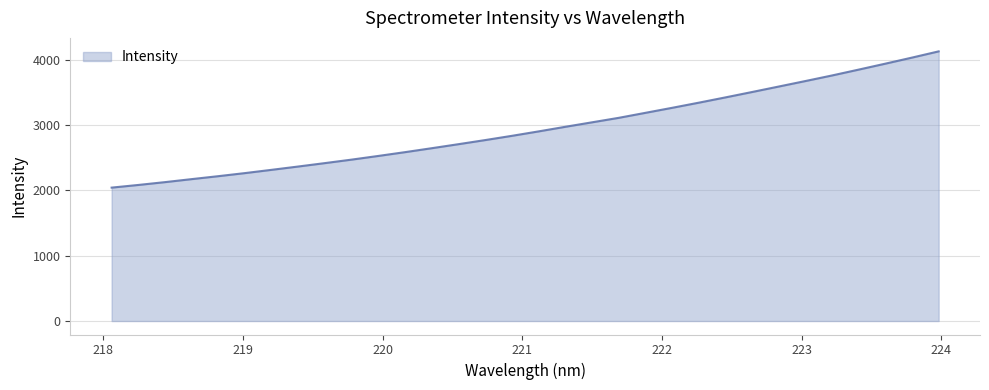

What is the minimum value shown in the chart?

2043.5